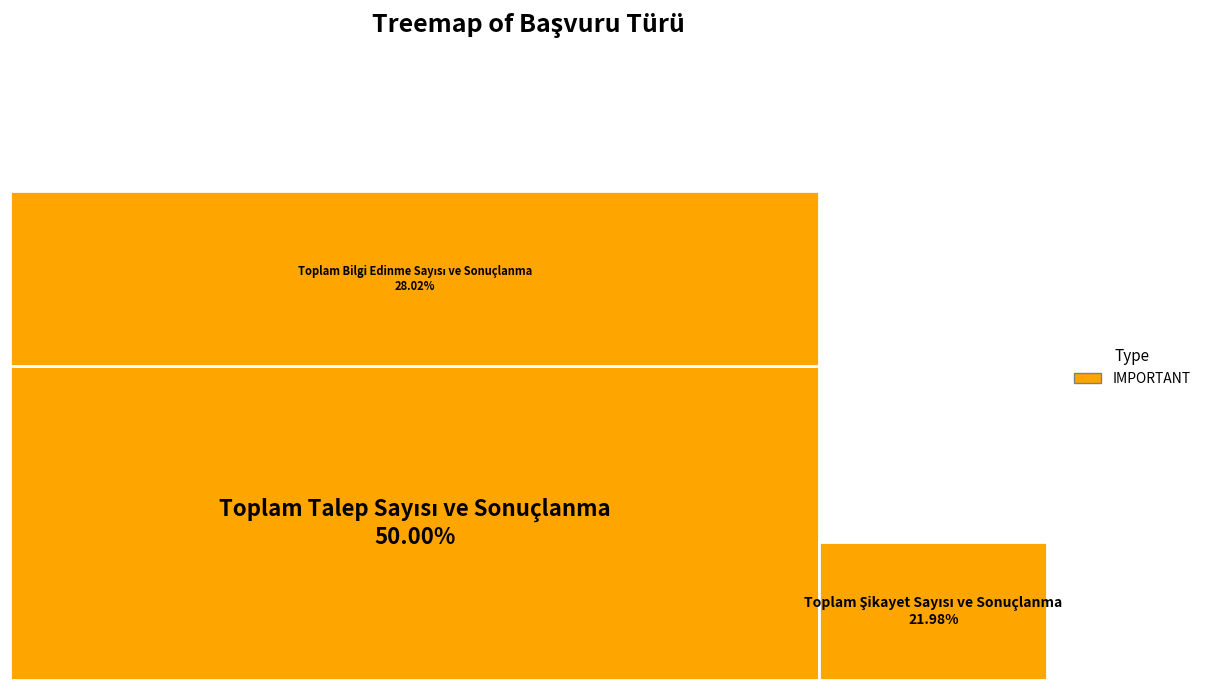

Does Toplam Talep Sayısı ve Sonuçlanma represent more than half of the total?

No